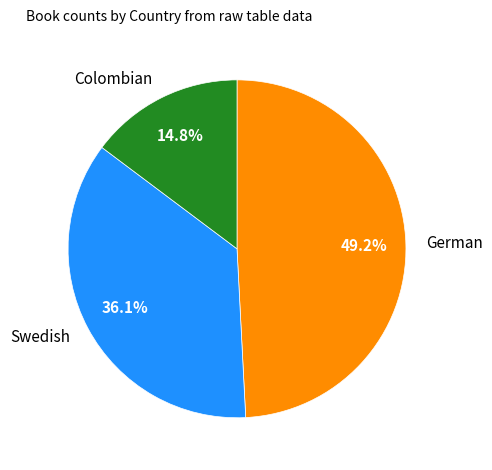

Is Colombian the majority of the pie?

No